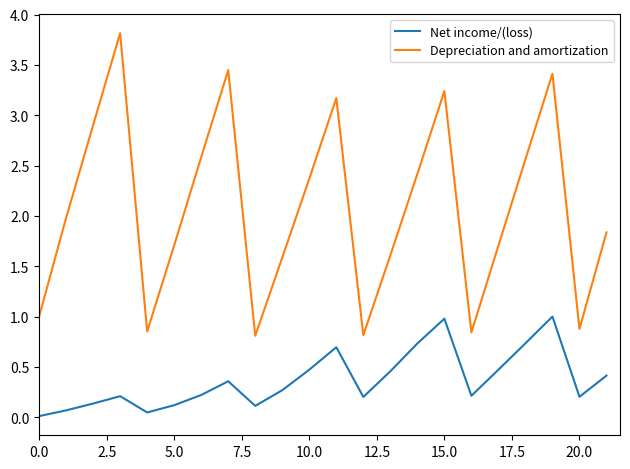

Which series has the largest range (max minus min)?

Depreciation and amortization